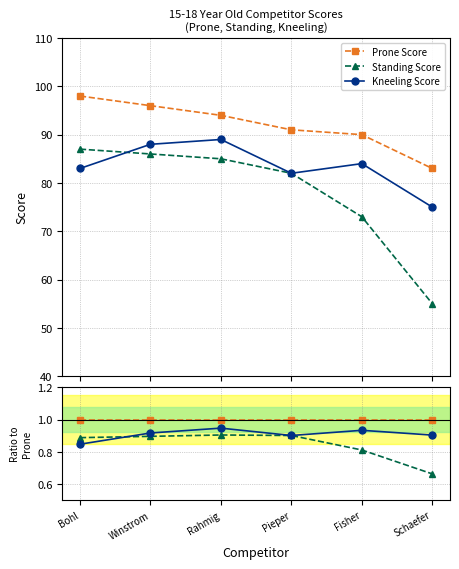

Does the chart have visible grid lines?

Yes